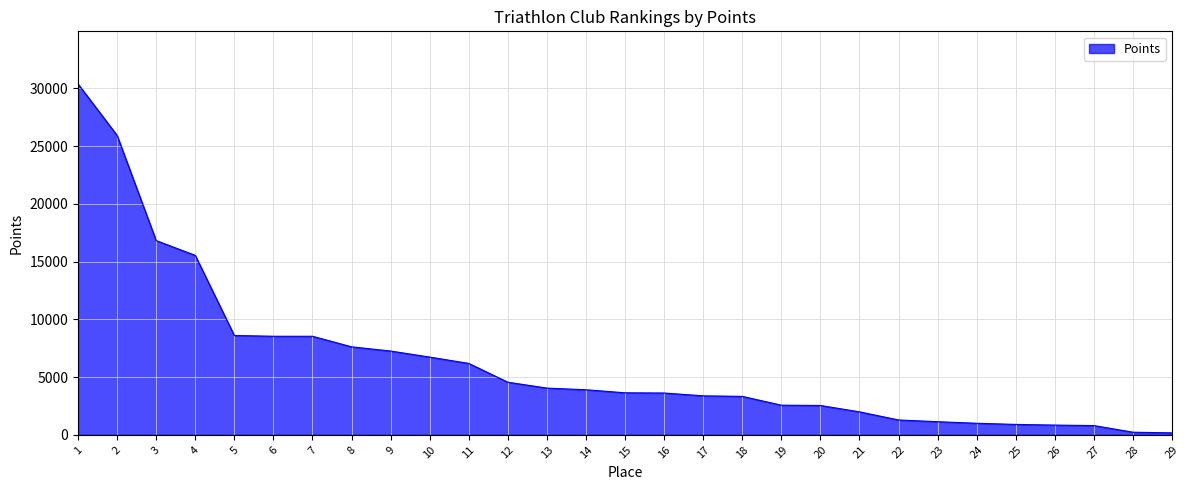

What is the difference between the values at 25 and 24?

100